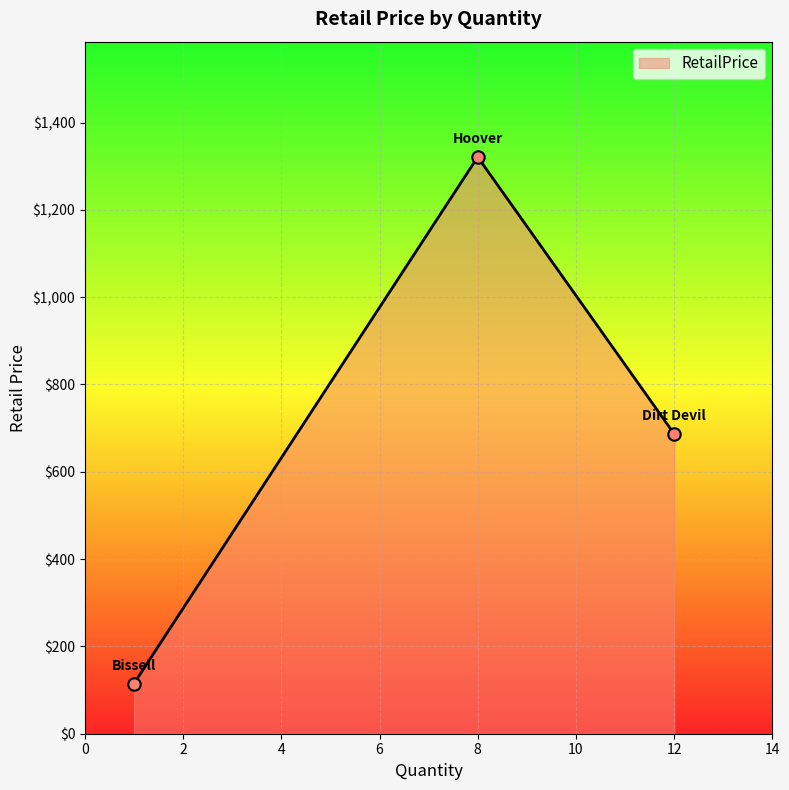

What is the smallest value displayed?

114.9